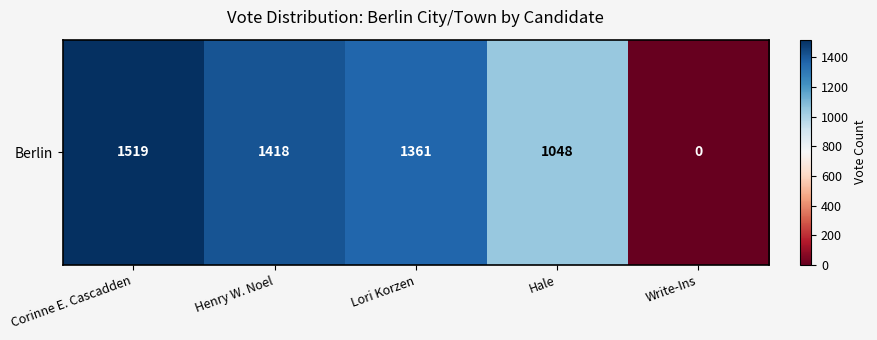

How many data points are less than 1361?

2